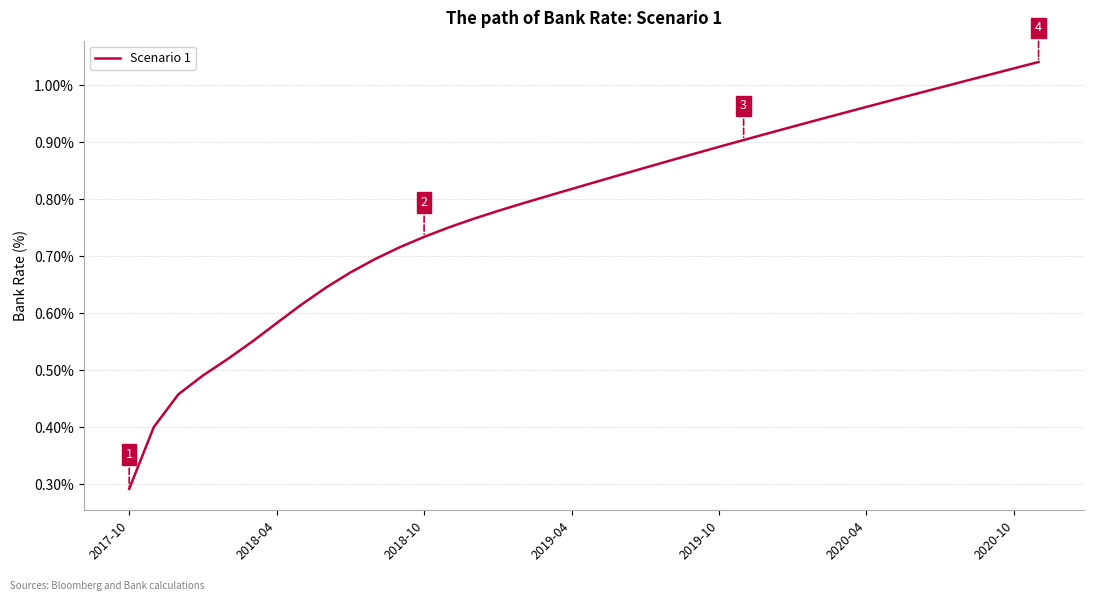

True or false: the data has more than 2 interior local peaks.

False